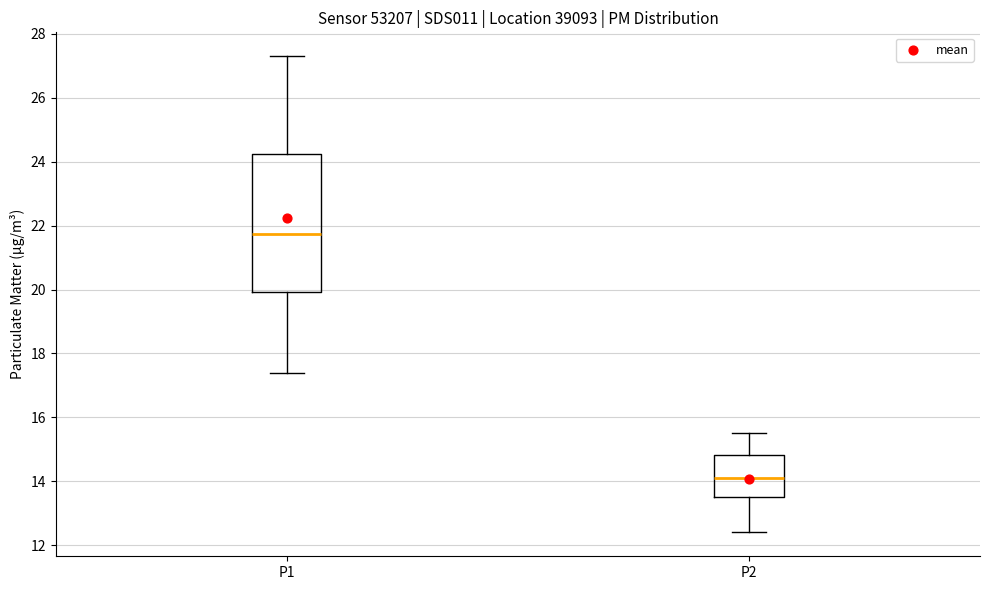

Comparing the boxes themselves (not the whiskers), which one is the tallest?

P1